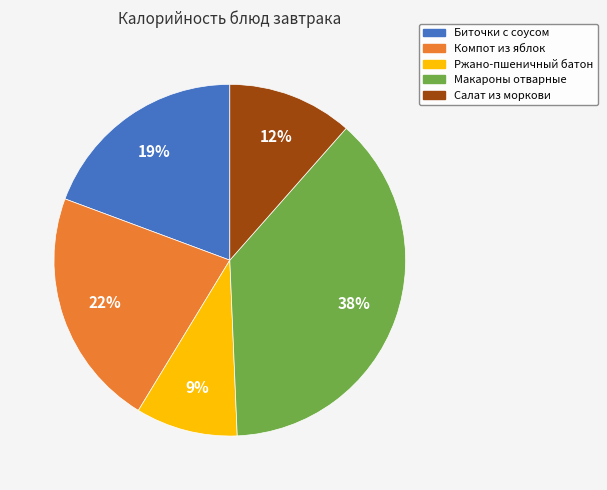

Rank the categories by value from highest to lowest.

Макароны отварные, Компот из яблок, Биточки с соусом, Салат из моркови, Ржано-пшеничный батон